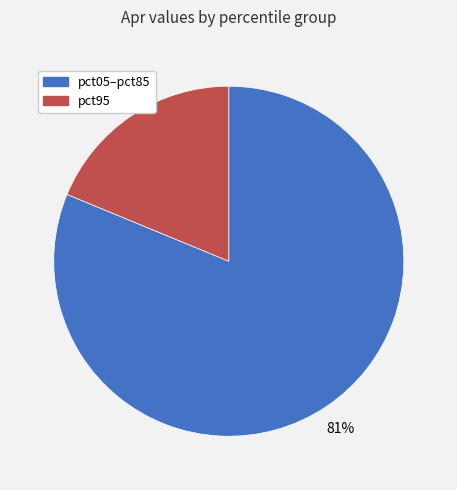

The pct05–pct85 slice represents 75% of the pie. True or false?

False